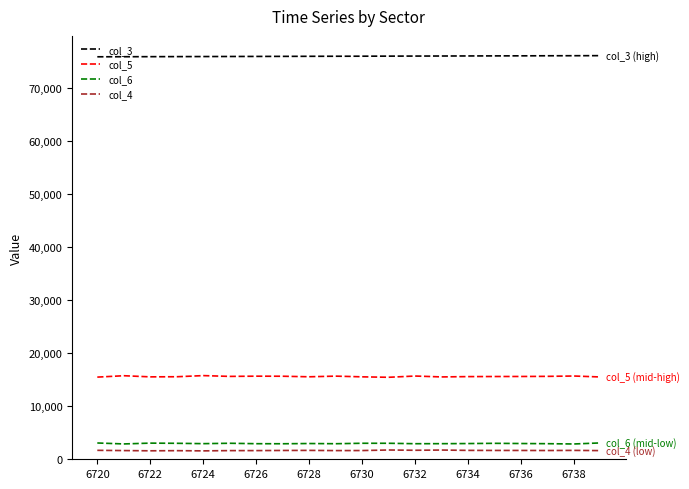

What is the sum of all col_3 values?

1518411